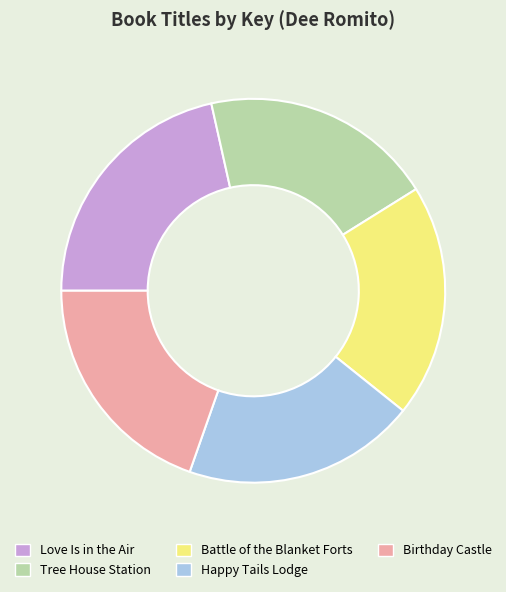

How many slices are in this pie chart?

5